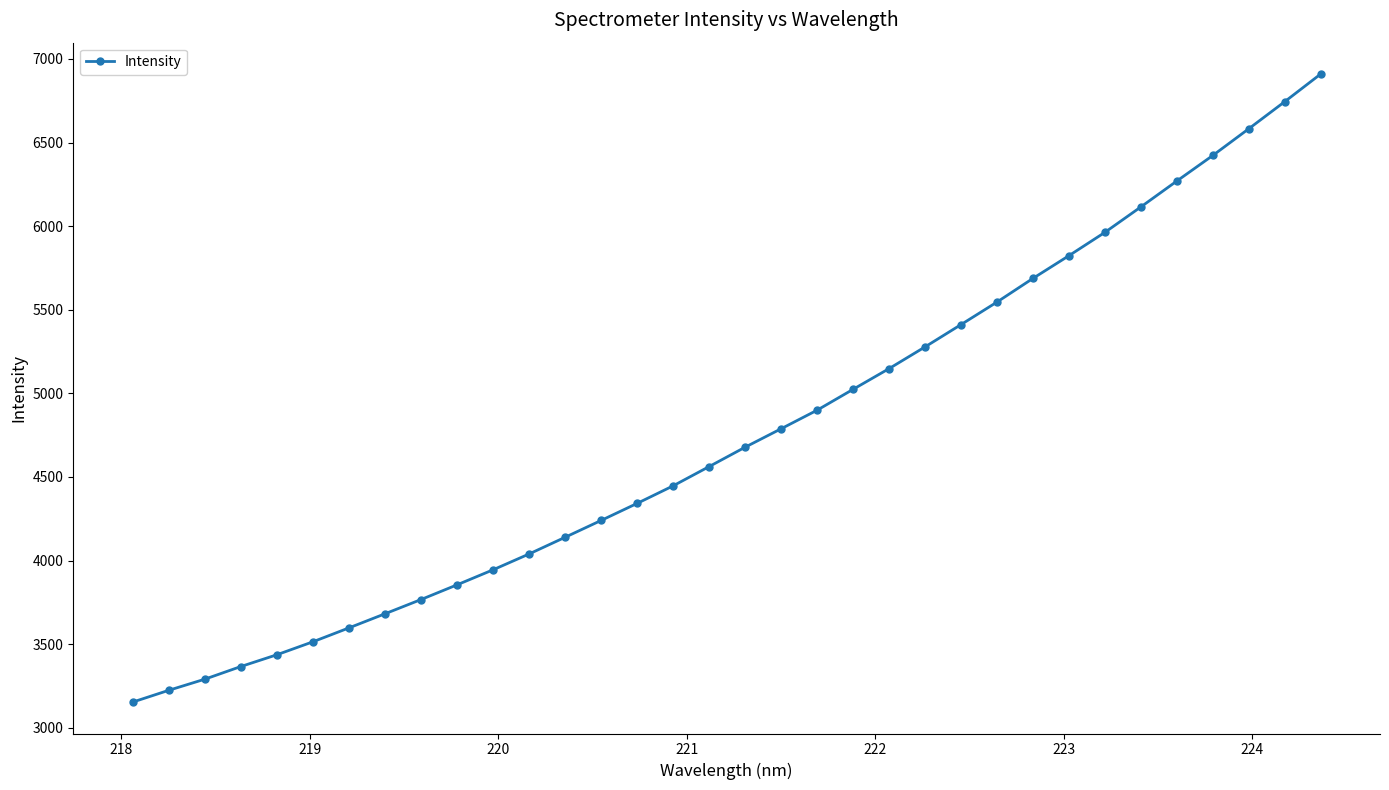

What is the sum of all values?

161888.6